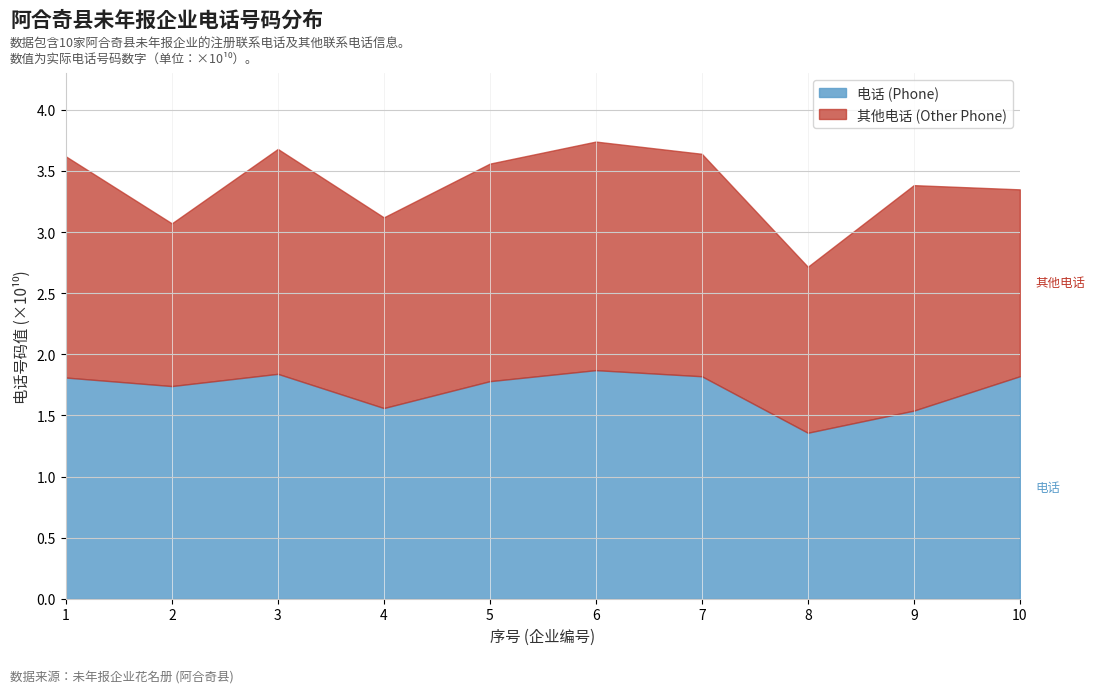

Reading left to right, what are all the values shown in this chart?

1.8	1.7	1.8	1.6	1.8	1.9	1.8	1.4	1.5	1.8